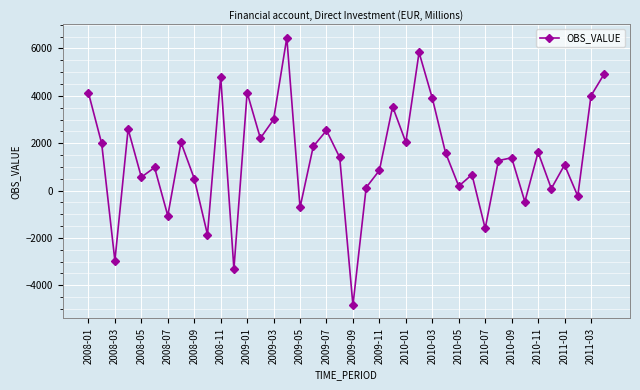

What is the greatest value displayed?

6452.1